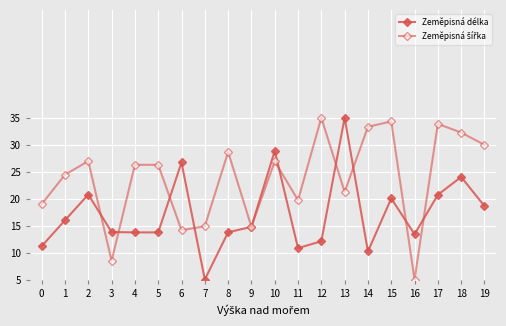

How many distinct data groups are displayed?

2